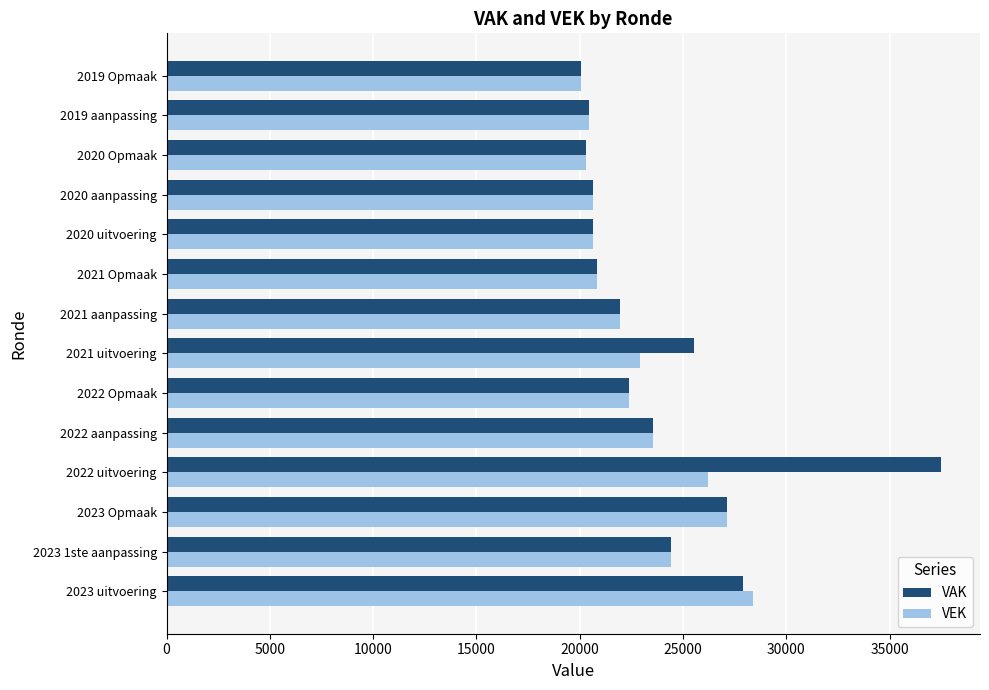

Is the value of VAK at 2023 1ste aanpassing greater than the value of VEK at 2020 Opmaak?

Yes